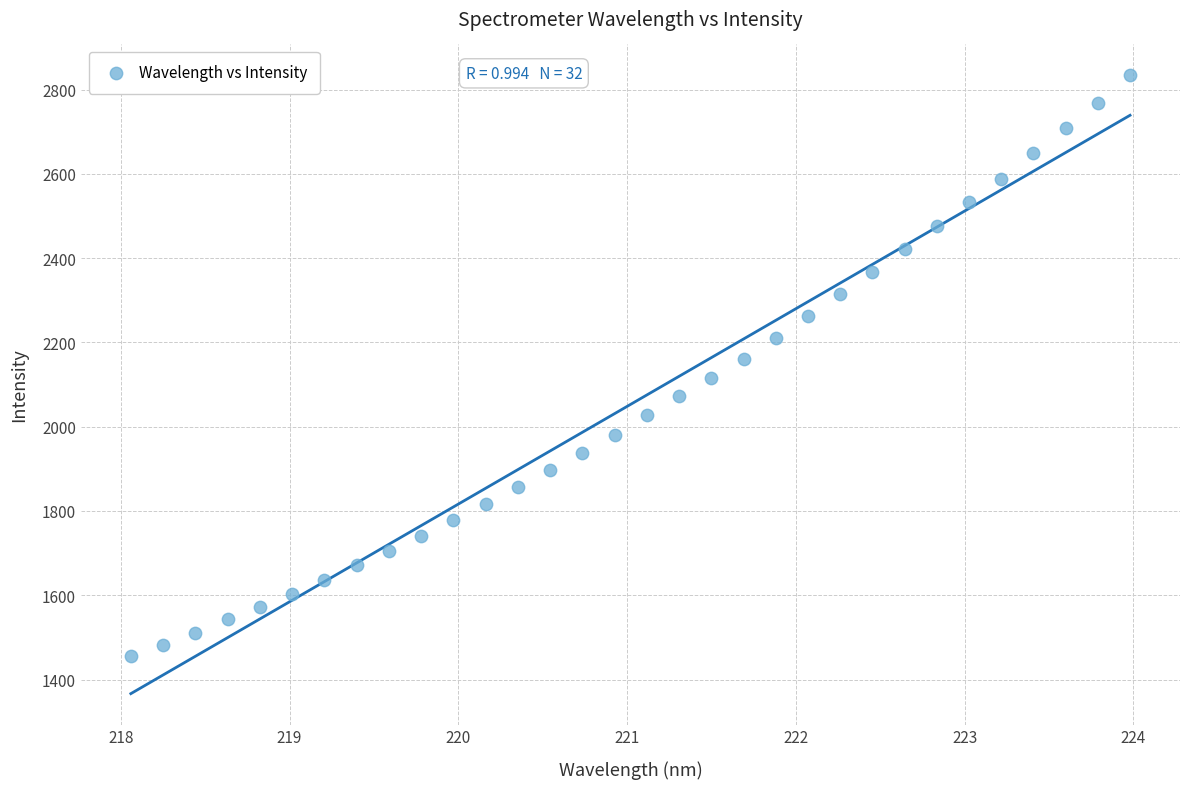

What is the range of X values (max minus min)?

5.9